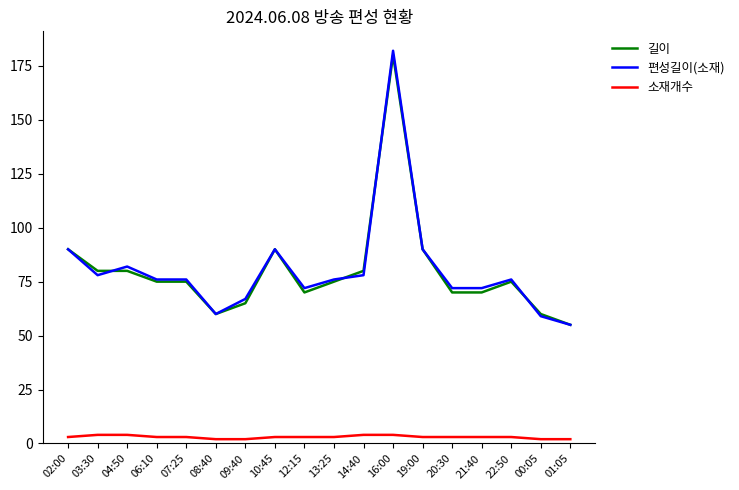

Reading left to right, what are all the values shown in this chart?

길이: 90	80	80	75	75	60	65	90	70	75	80	180	90	70	70	75	60	55
편성길이(소재): 90	78	82	76	76	60	67	90	72	76	78	182	90	72	72	76	59	55
소재개수: 3	4	4	3	3	2	2	3	3	3	4	4	3	3	3	3	2	2